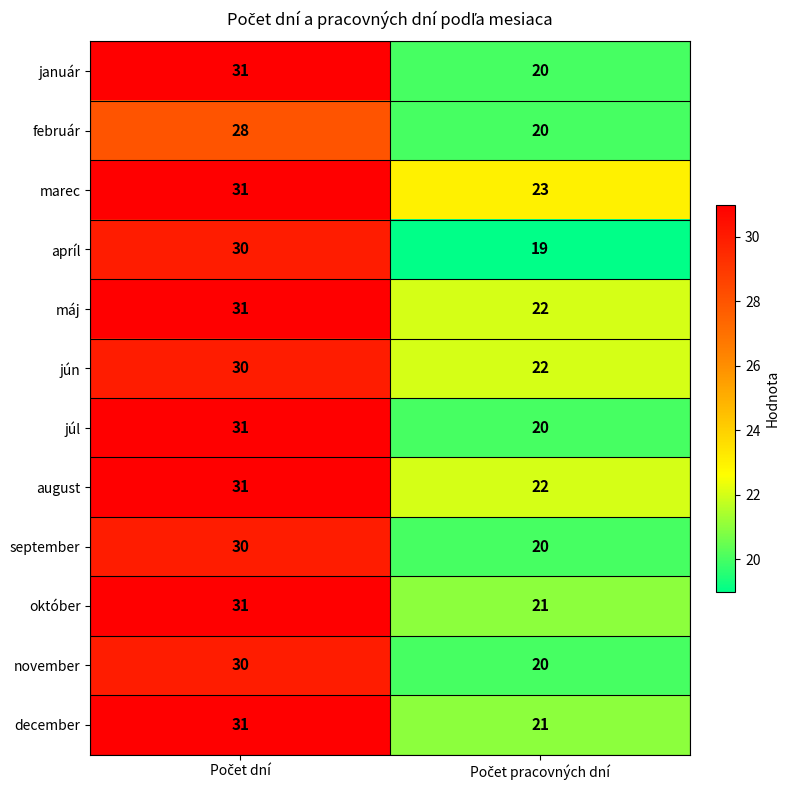

What is the greatest value displayed?

31